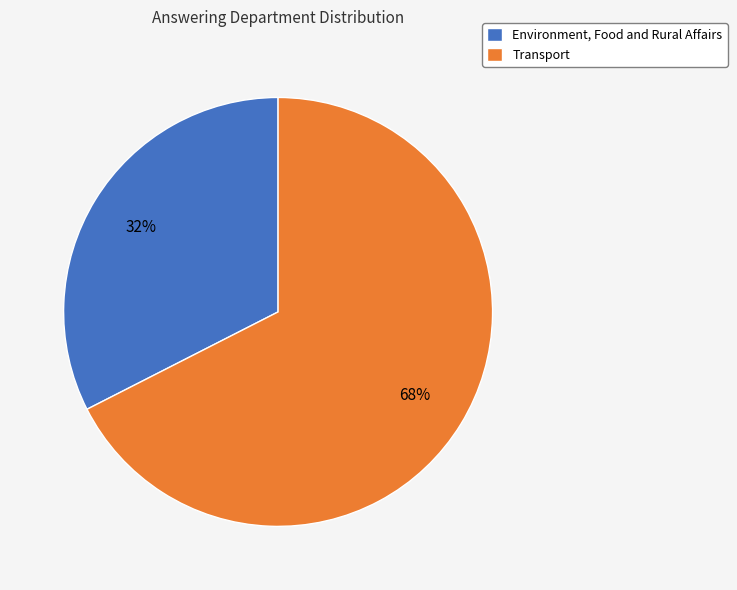

How many slices are in this pie chart?

2